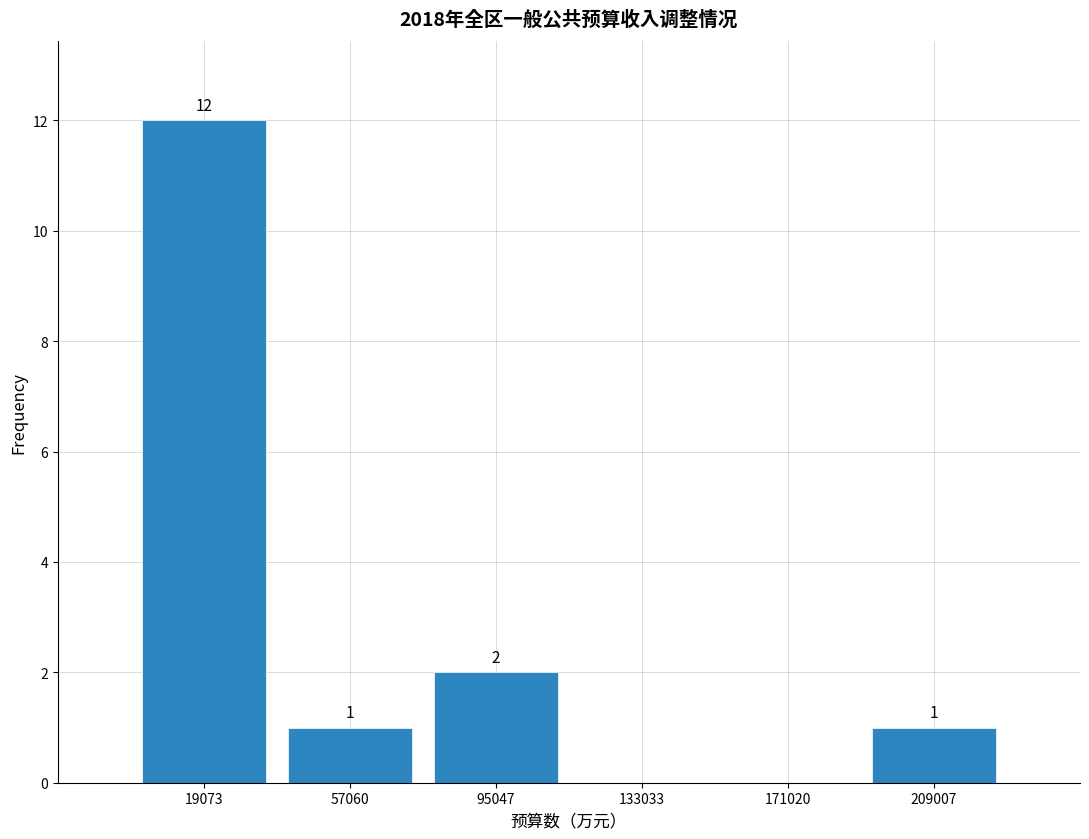

Which range on the x-axis has the tallest bar?

0 to 40000